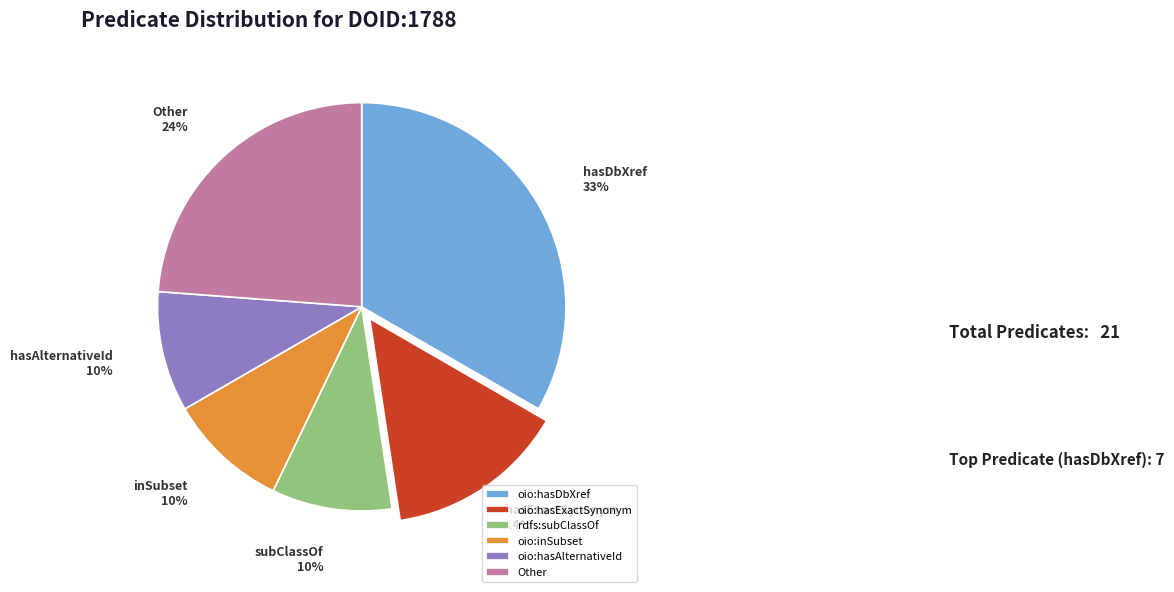

Is there a majority slice in this chart?

No